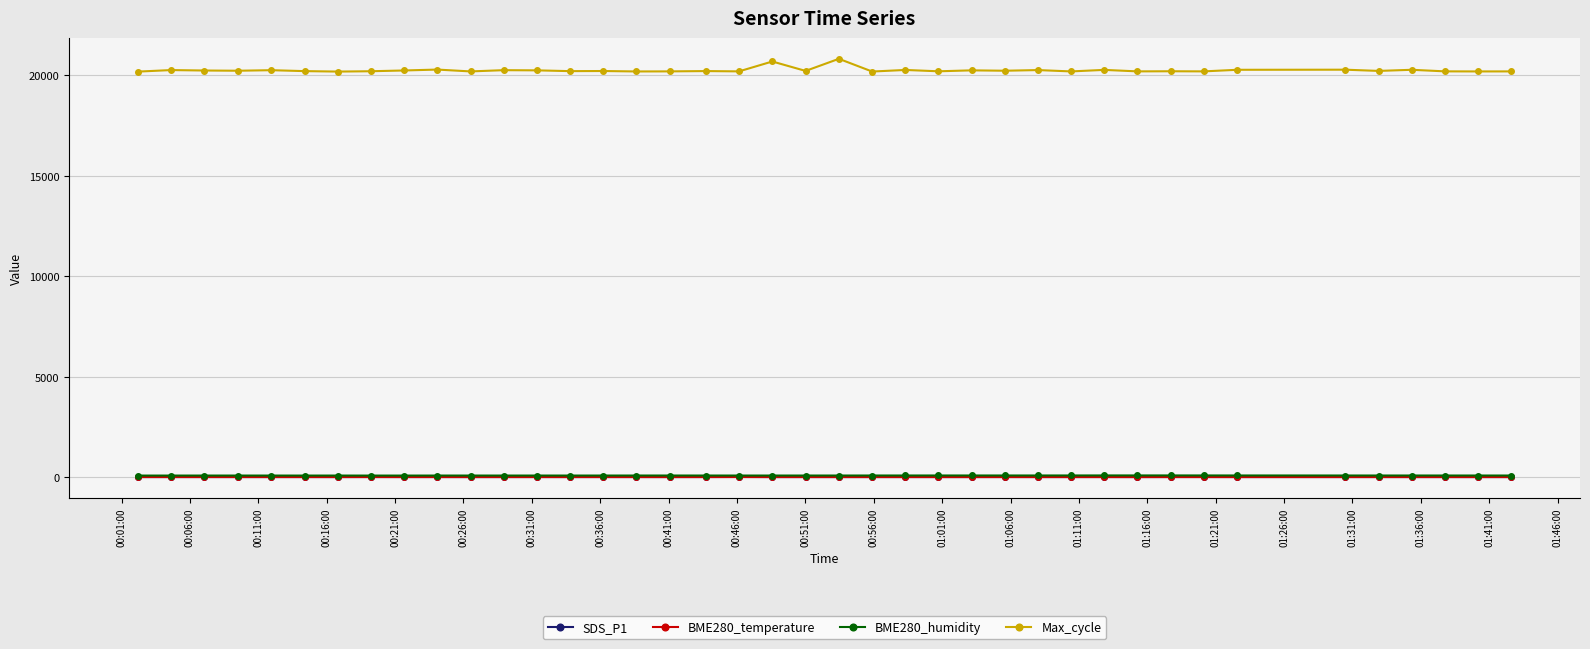

True or false: Max_cycle and SDS_P1 cross at least once.

False